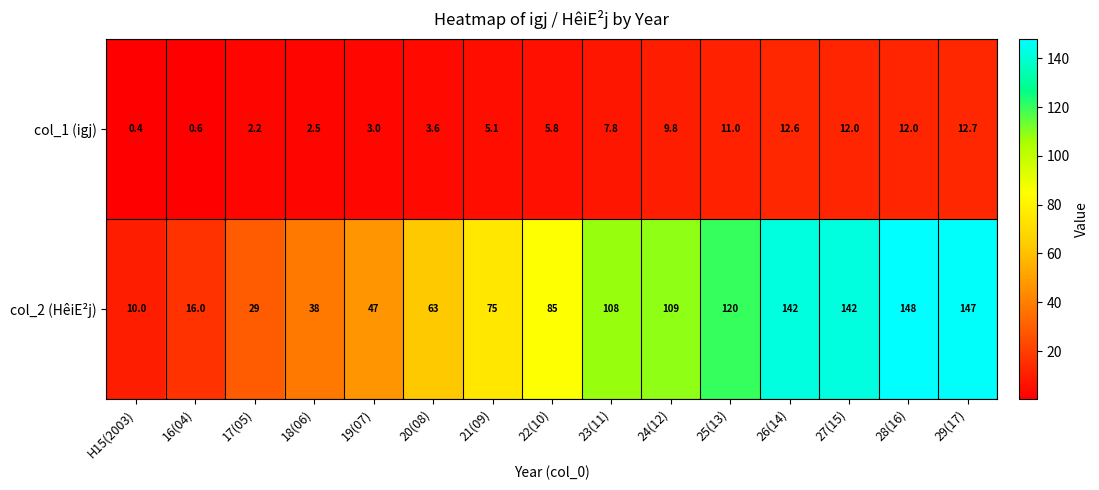

Which series has the widest spread of values?

col_2 (HêiE²j)